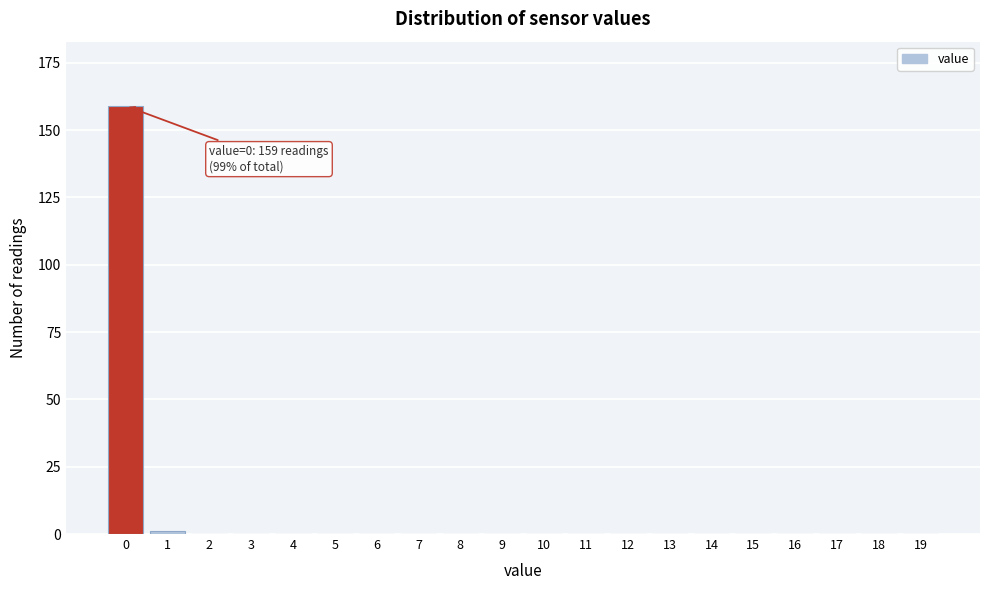

Reading right to left, what are all the values shown in this chart?

19=0	18=0	17=0	16=0	15=0	14=0	13=0	12=0	11=0	10=0	9=0	8=0	7=0	6=0	5=0	4=0	3=0	2=0	1=1	0=159